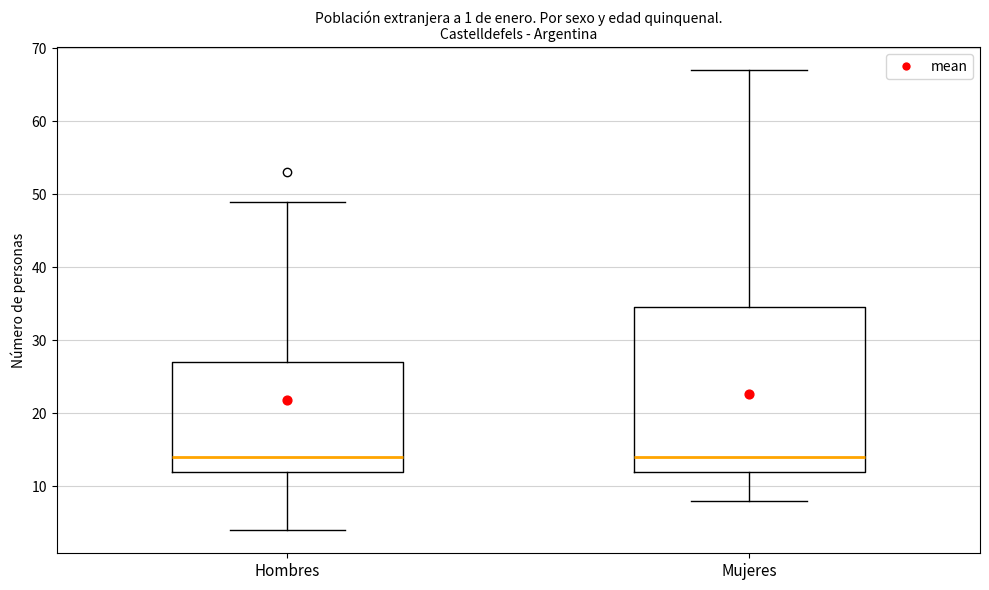

Reading left to right, transcribe this box plot: for each box, give where its median line is, the range the box spans, and where its two whiskers end, as read against the y-axis. The values are not printed on the chart, so give them approximately, as read against the axis.

Hombres: median 14, box 12 to 27, whiskers 4 to 49
Mujeres: median 14, box 12 to 35, whiskers 8 to 67